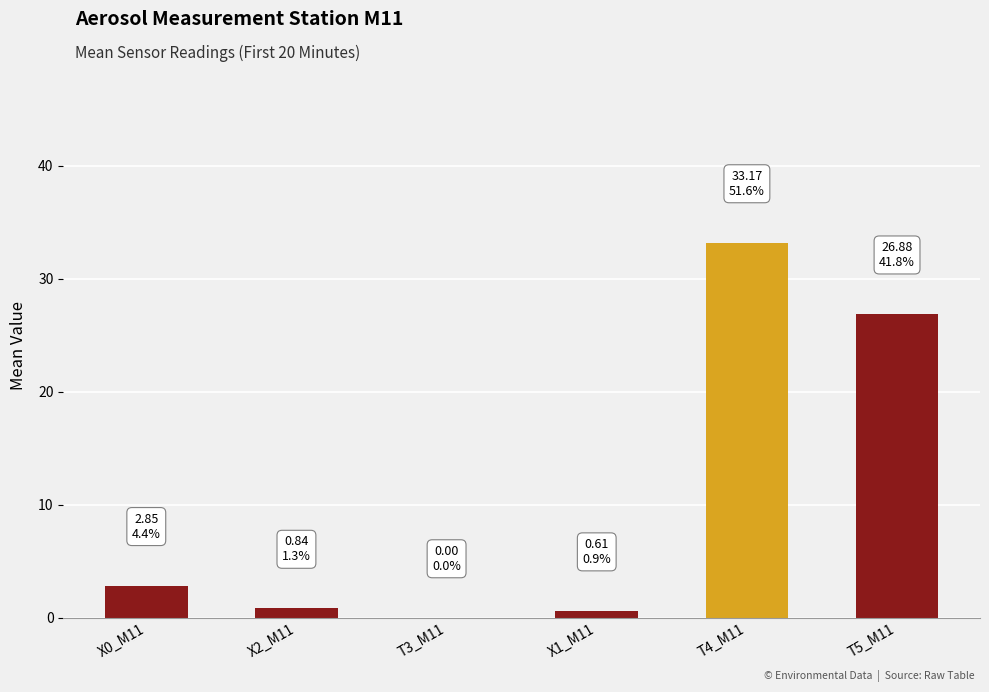

What is the approximate value at T5_M11?

26.9